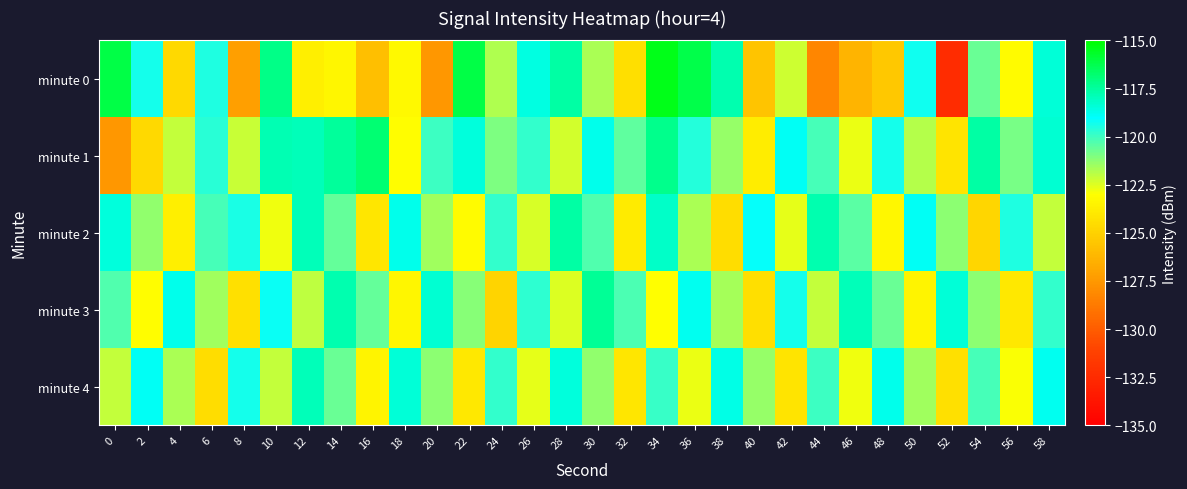

How many series are shown in this chart?

5